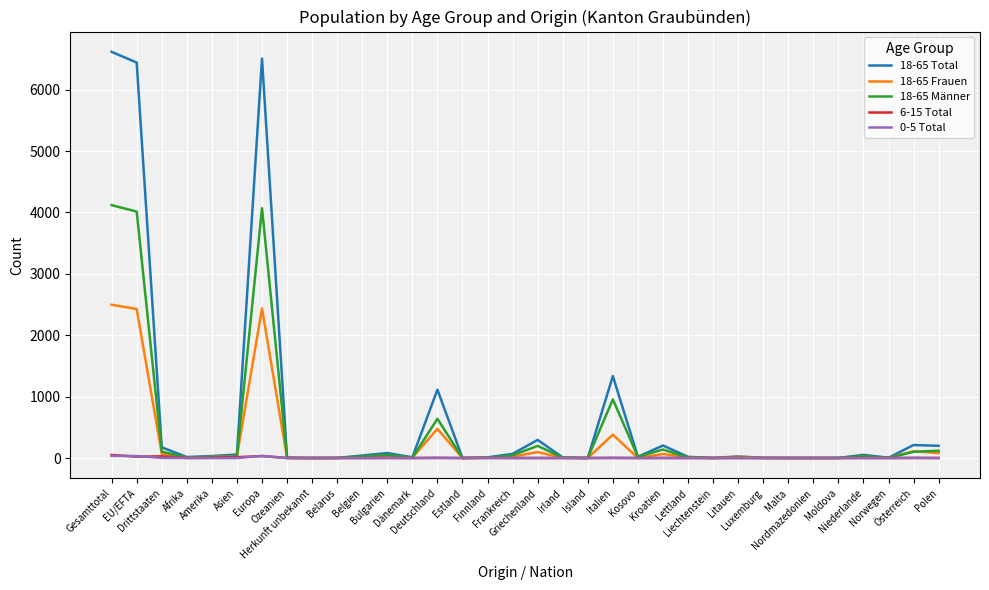

What is the maximum value shown in the chart?

6617